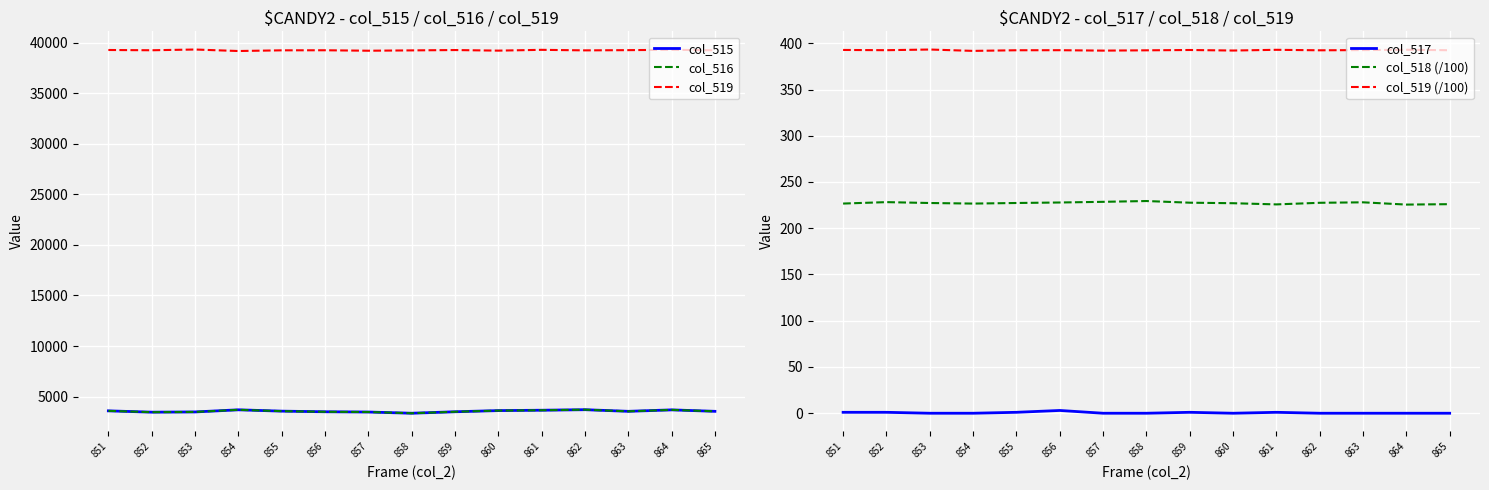

At which category does col_518 (/100) reach its first local peak?

852